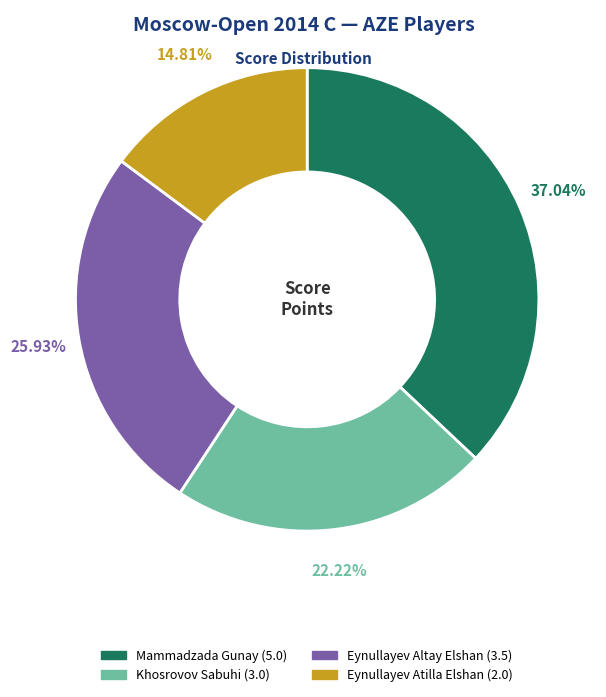

How many slices are in this pie chart?

4